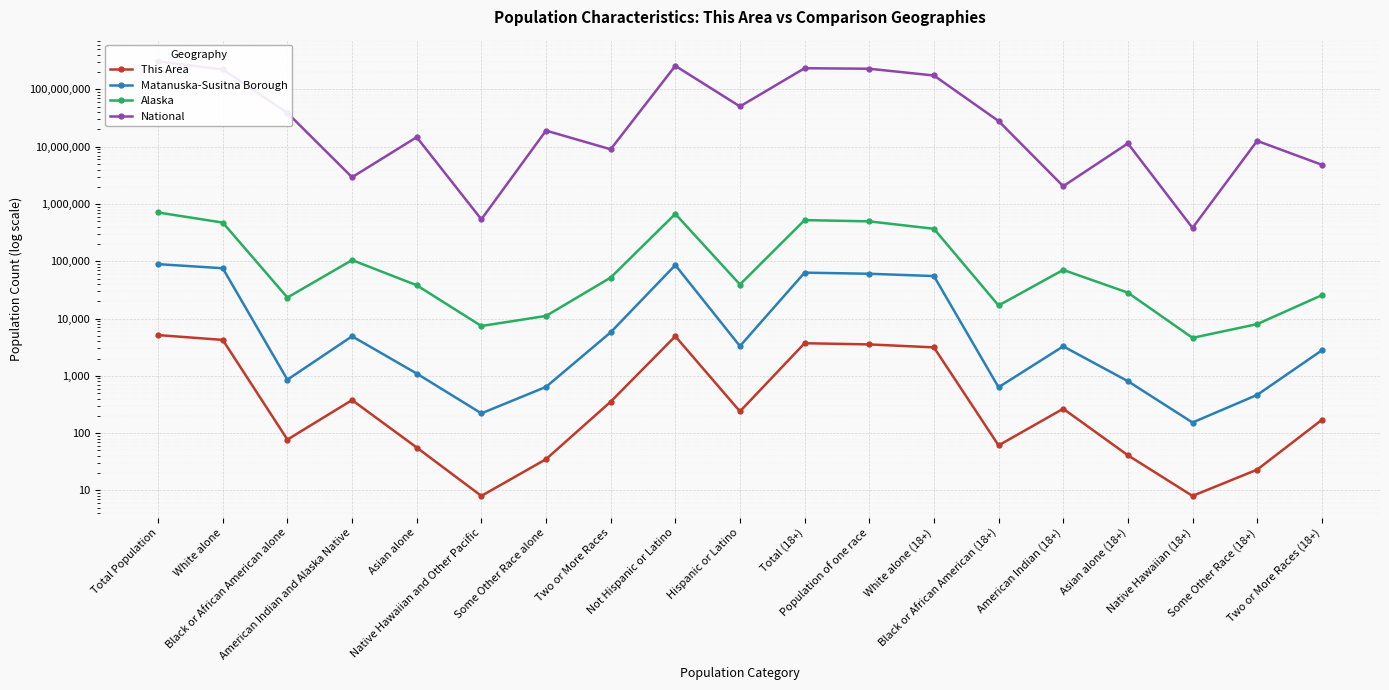

List the labels in order of National value, largest first.

Total Population, Not Hispanic or Latino, Total (18+), Population of one race, White alone, White alone (18+), Hispanic or Latino, Black or African American alone, Black or African American (18+), Some Other Race alone, Asian alone, Some Other Race (18+), Asian alone (18+), Two or More Races, Two or More Races (18+), American Indian and Alaska Native, American Indian (18+), Native Hawaiian and Other Pacific, Native Hawaiian (18+)